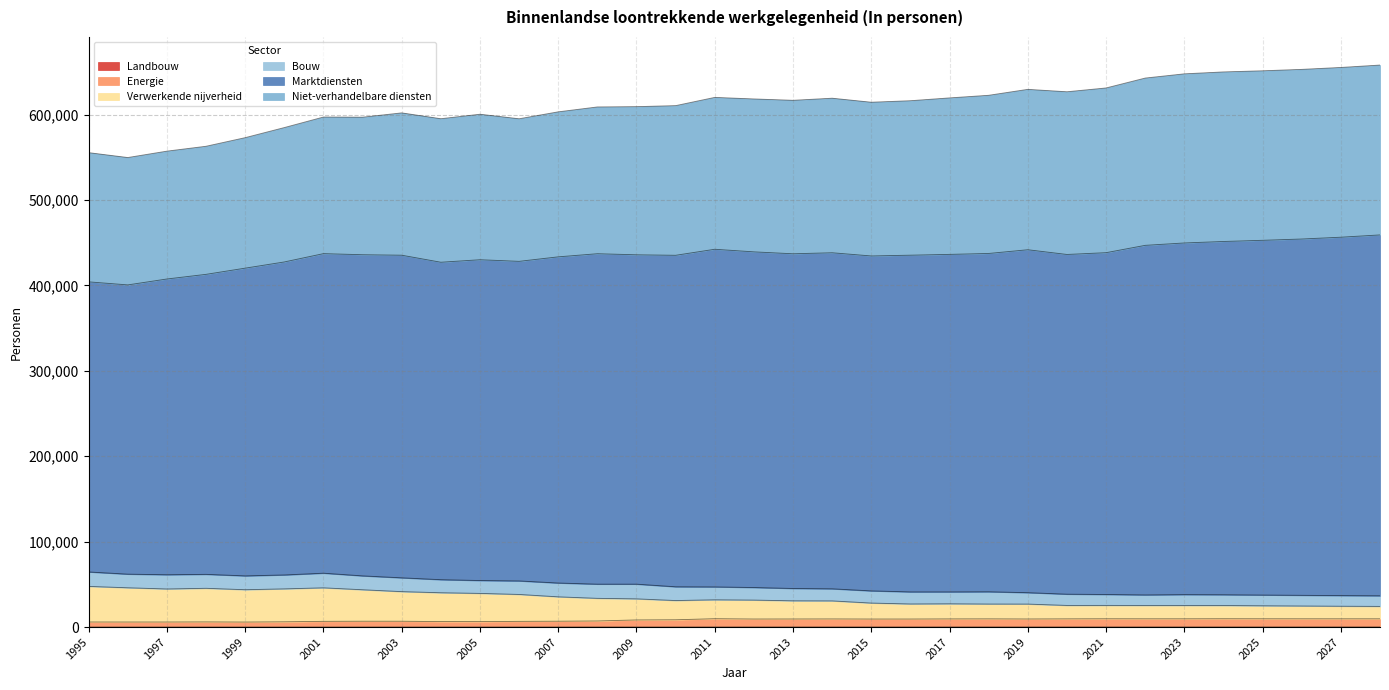

What is the approximate value of Landbouw at 2000?

44